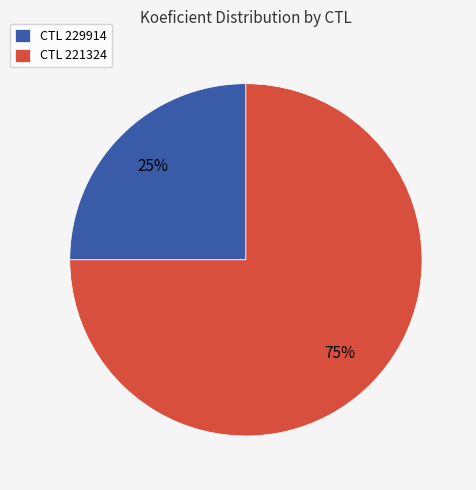

Rank the categories by value from highest to lowest.

CTL 221324, CTL 229914